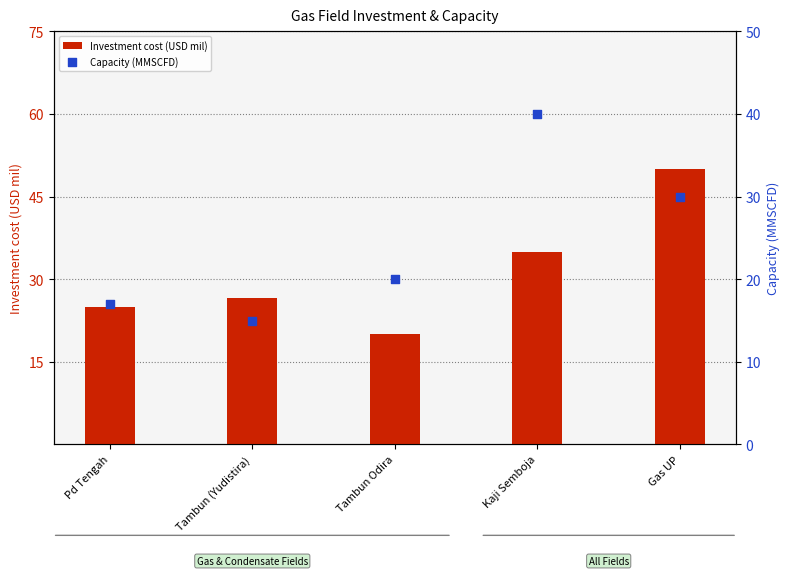

At how many categories does at least one series exceed 19?

5